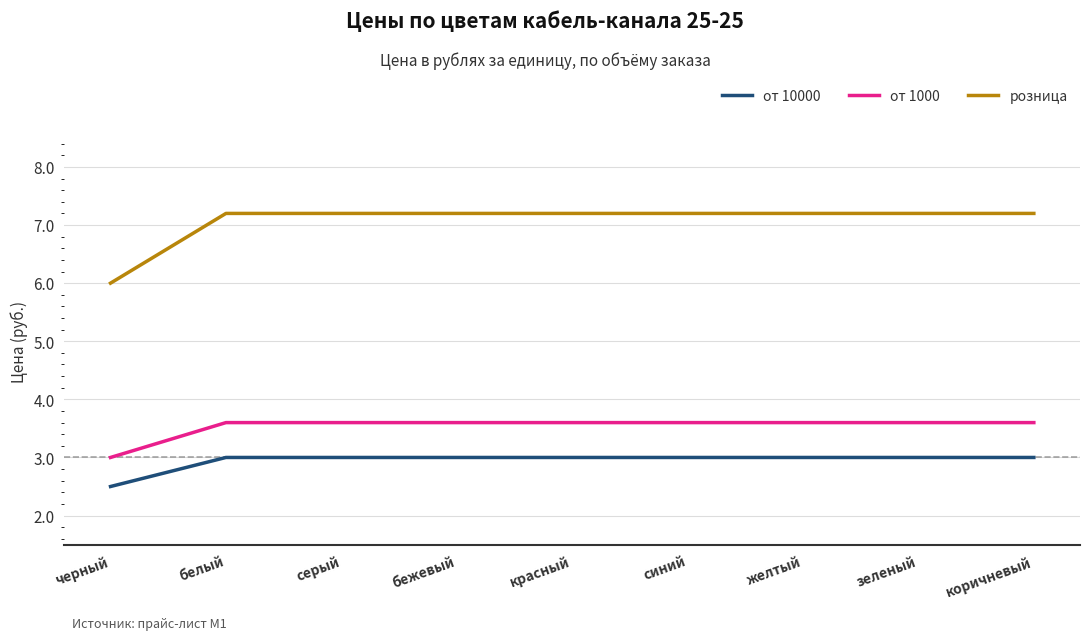

What is the maximum value for от 10000?

3.0